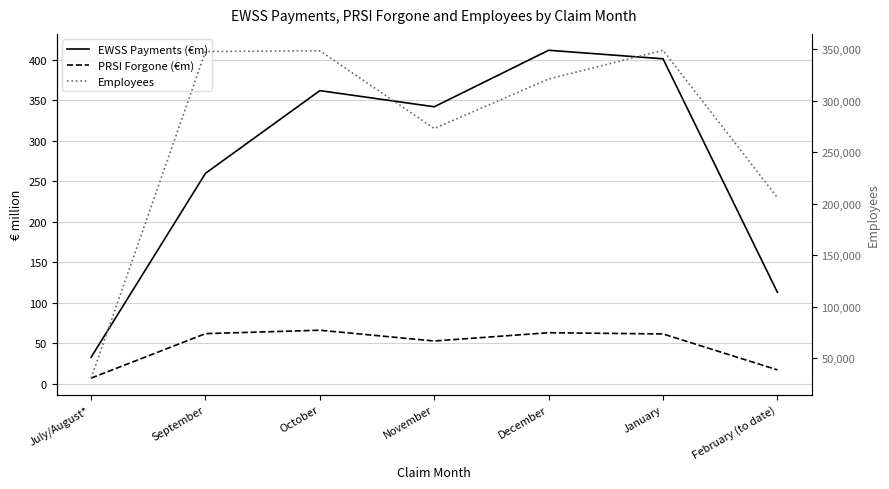

List the labels in order of Employees value, smallest first.

July/August*, February (to date), November, December, September, October, January